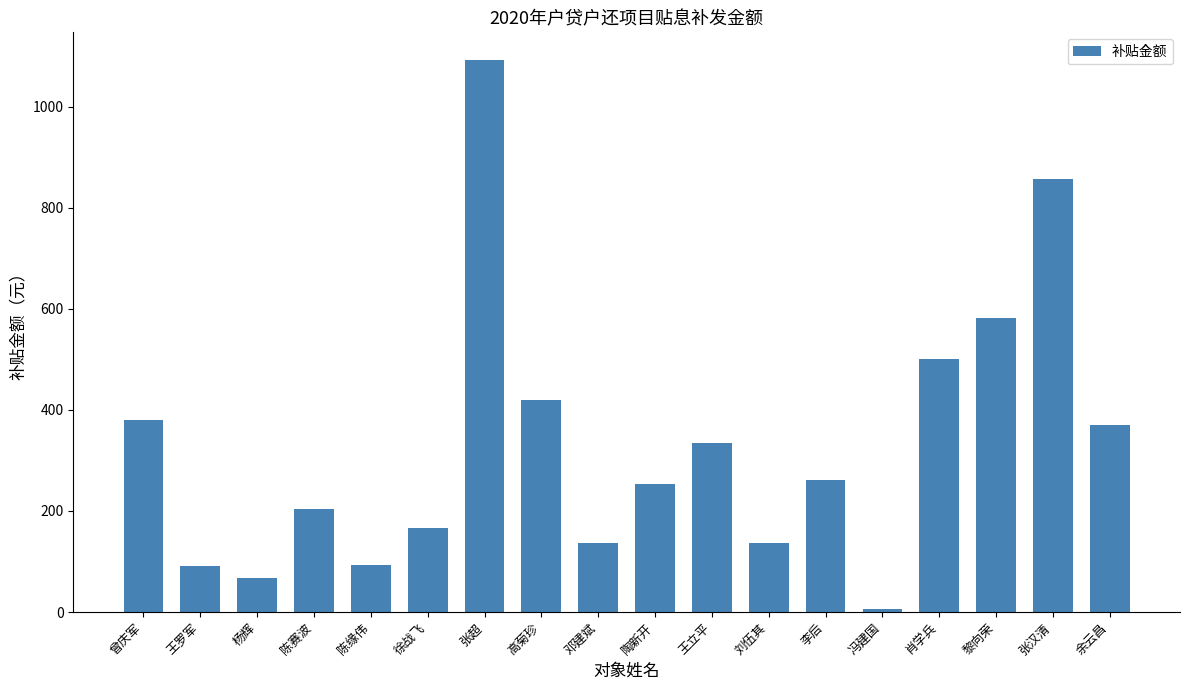

What is the label of the 4th bar from the left?

陈赛波